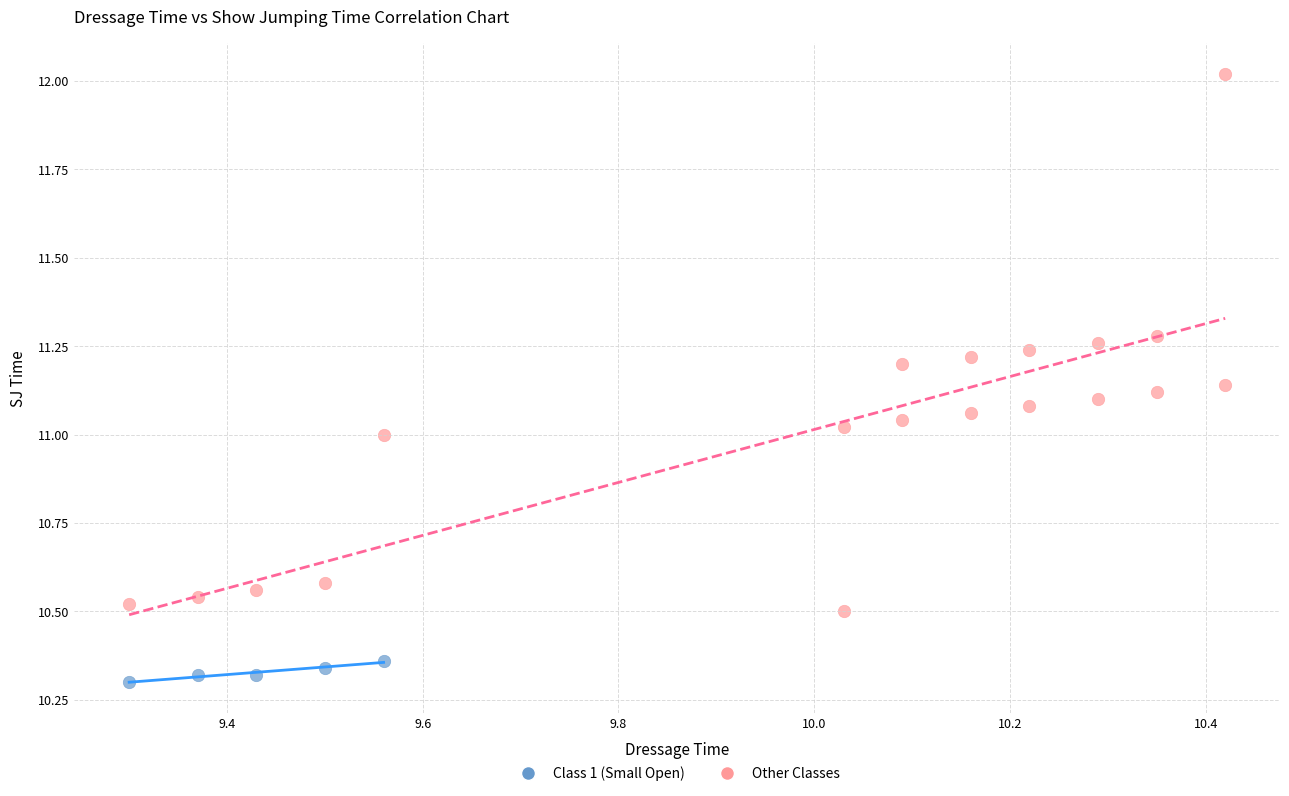

Which series reaches the maximum Y coordinate?

Other Classes